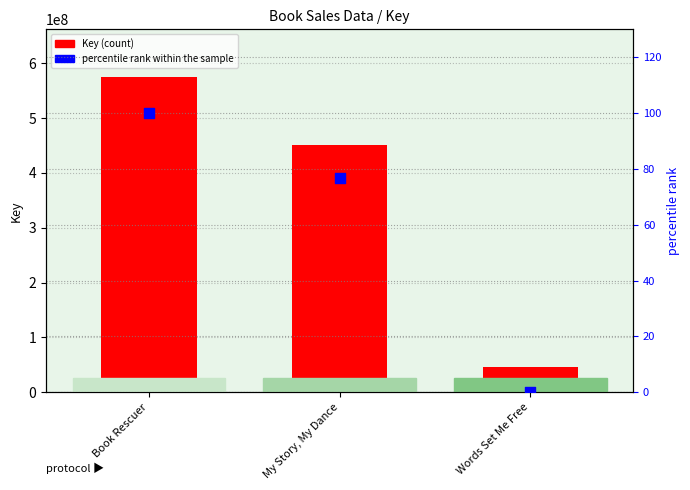

What is the total value across all series at Words Set Me Free?

46145720.0